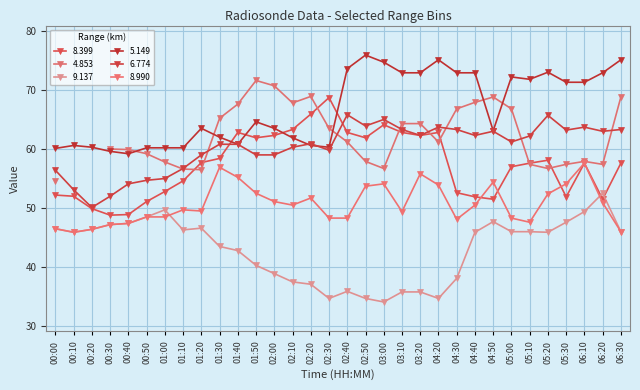

True or false: 6.774 and 8.990 cross at least once.

False